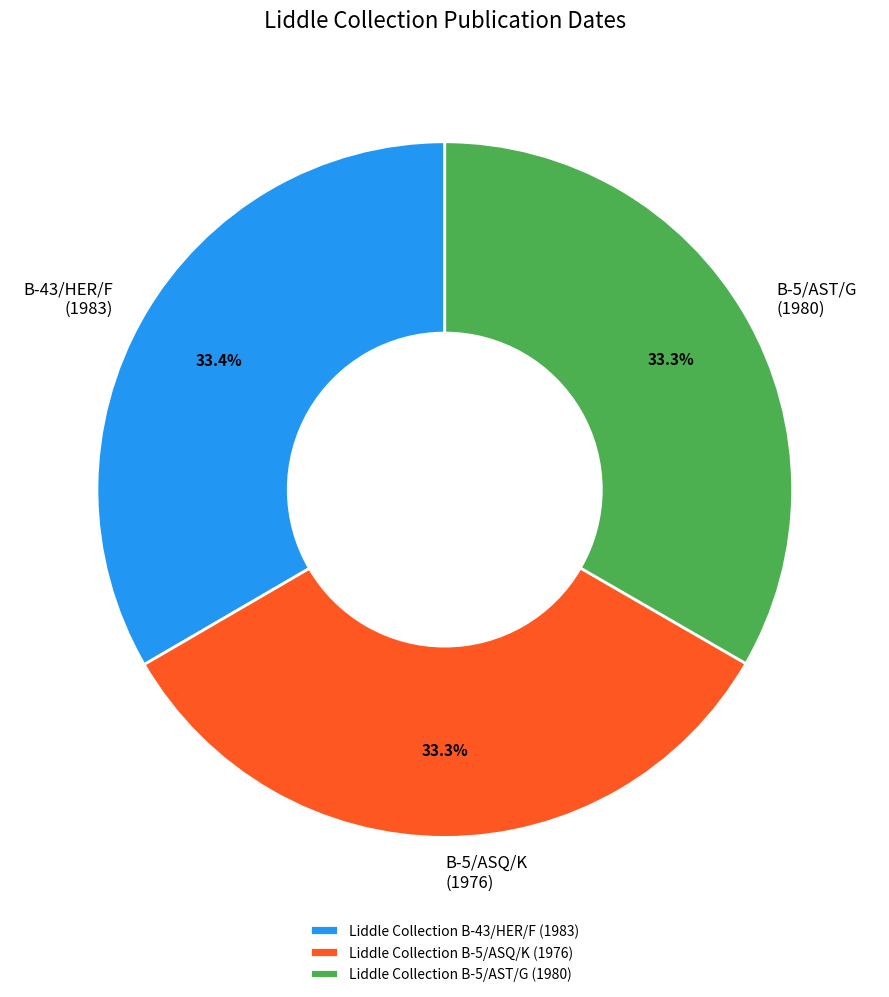

What is the ratio of the value at Liddle Collection B-5/ASQ/K (1976) to the value at Liddle Collection B-43/HER/F (1983)?

1.0